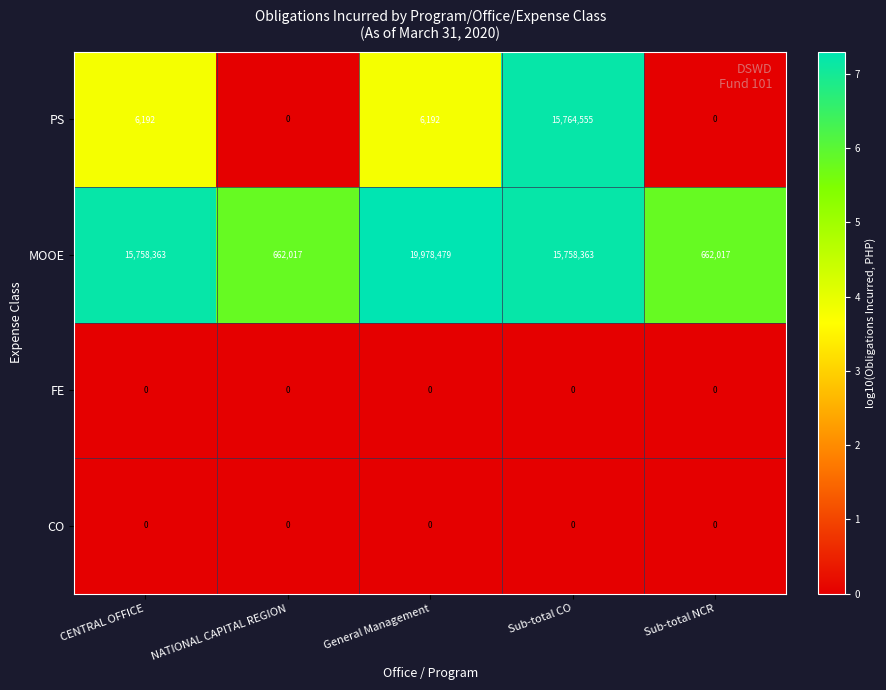

Which series has the largest total across all categories?

MOOE